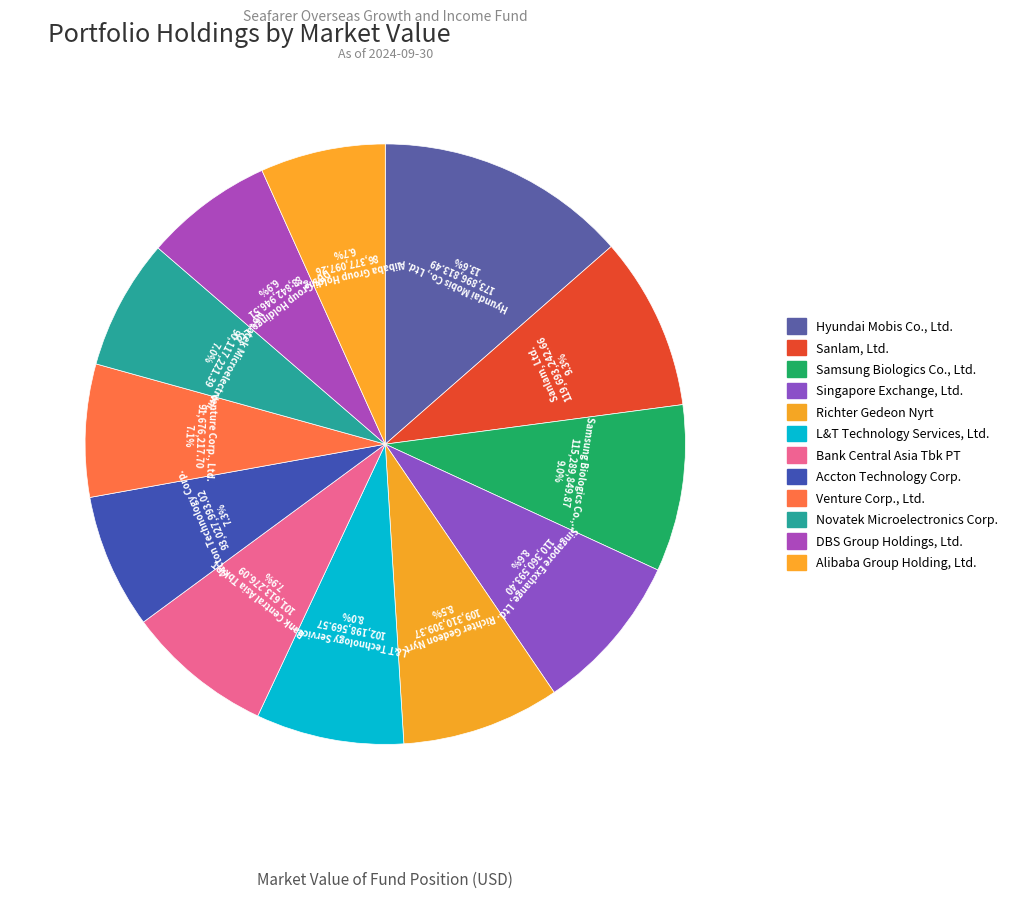

What percentage do Accton Technology Corp. and Venture Corp., Ltd. together represent?

14.4%